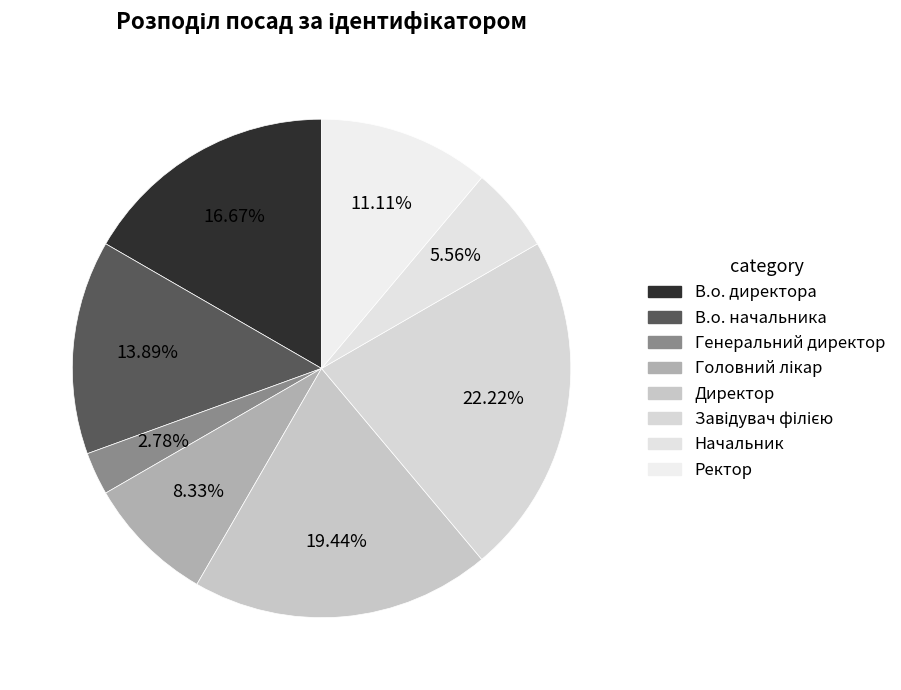

Which has a higher value, В.о. начальника or В.о. директора?

В.о. директора